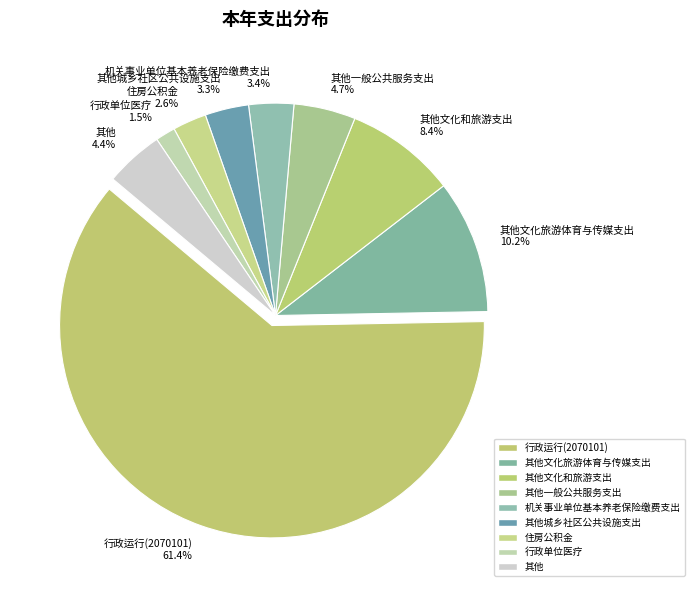

Between 其他文化和旅游支出 8.4% and 其他城乡社区公共设施支出 3.3%, which is larger?

其他文化和旅游支出 8.4%